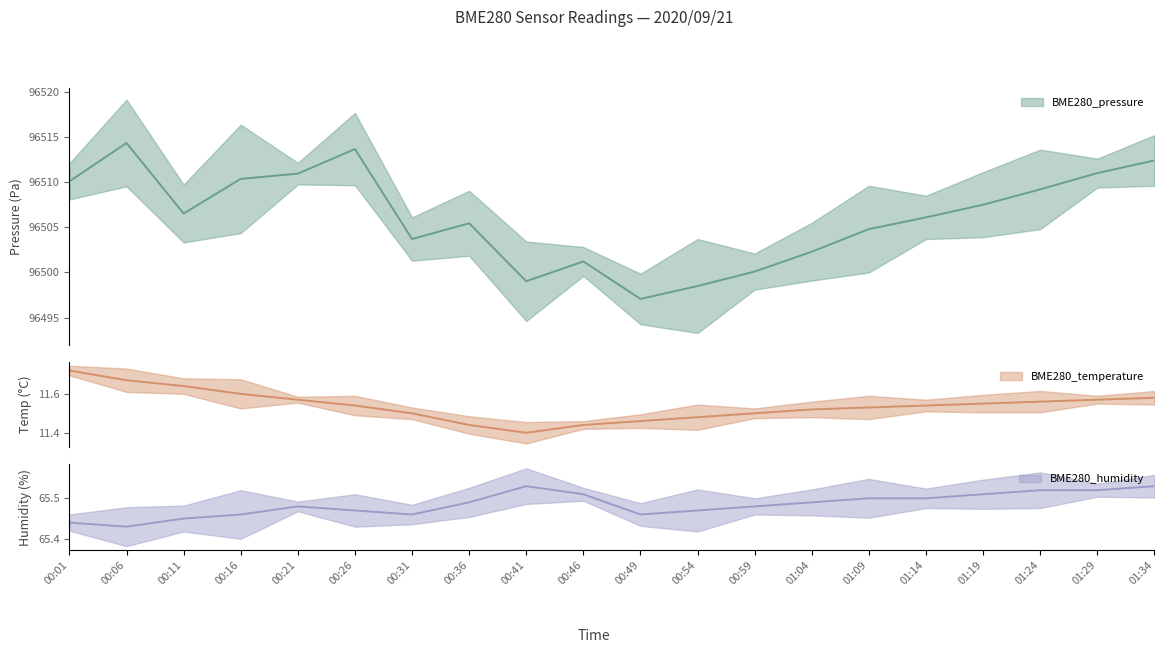

True or false: BME280_humidity and BME280_temperature cross at least once.

False